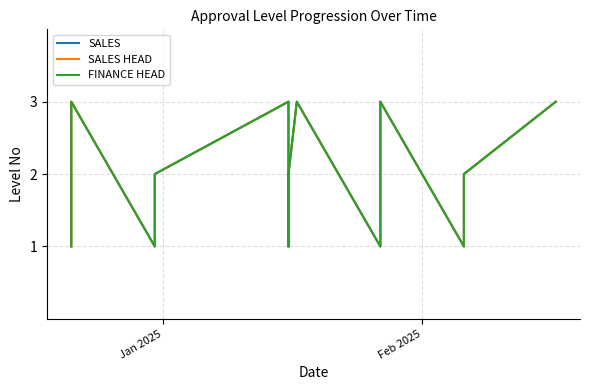

What is the maximum value for SALES?

3